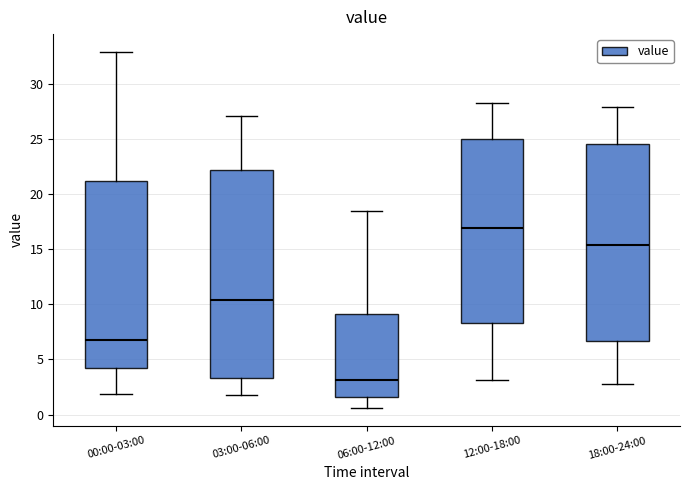

Which box's median line is the lowest?

06:00-12:00